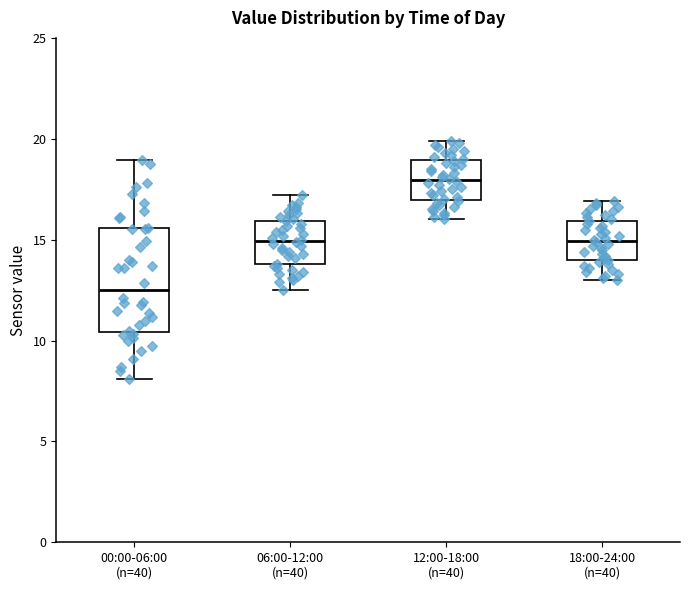

Comparing the boxes themselves (not the whiskers), which one is the tallest?

00:00-06:00 (n=40)